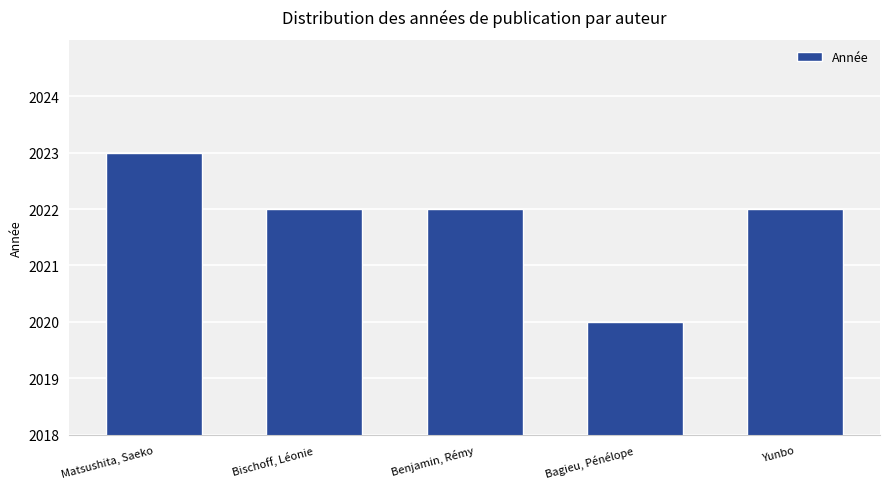

Does the chart contain any negative values?

No